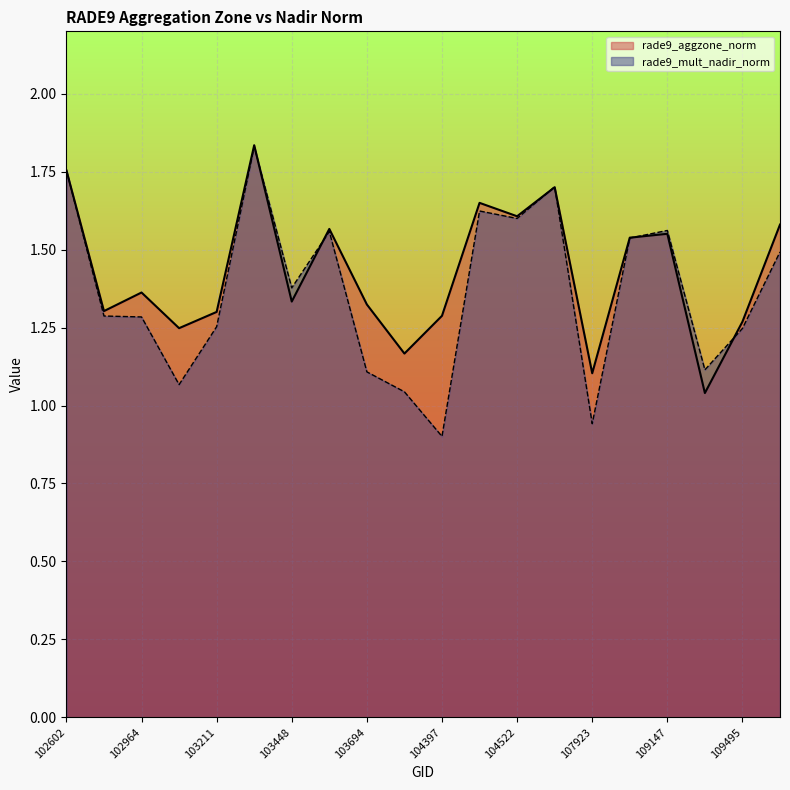

Which has a higher value, 102845 or 104397?

102845